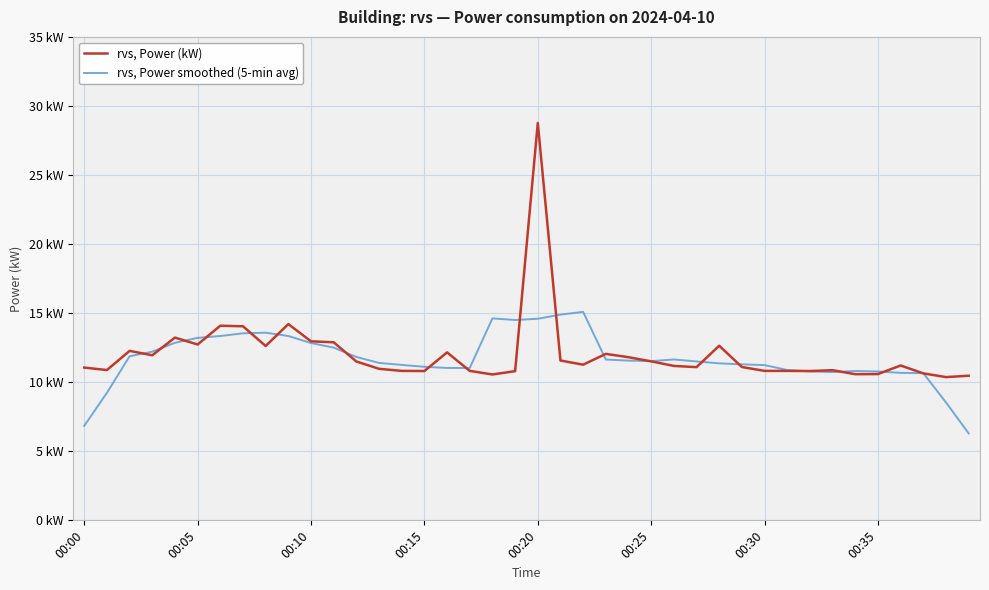

Does the chart display data point markers on the line(s)?

No